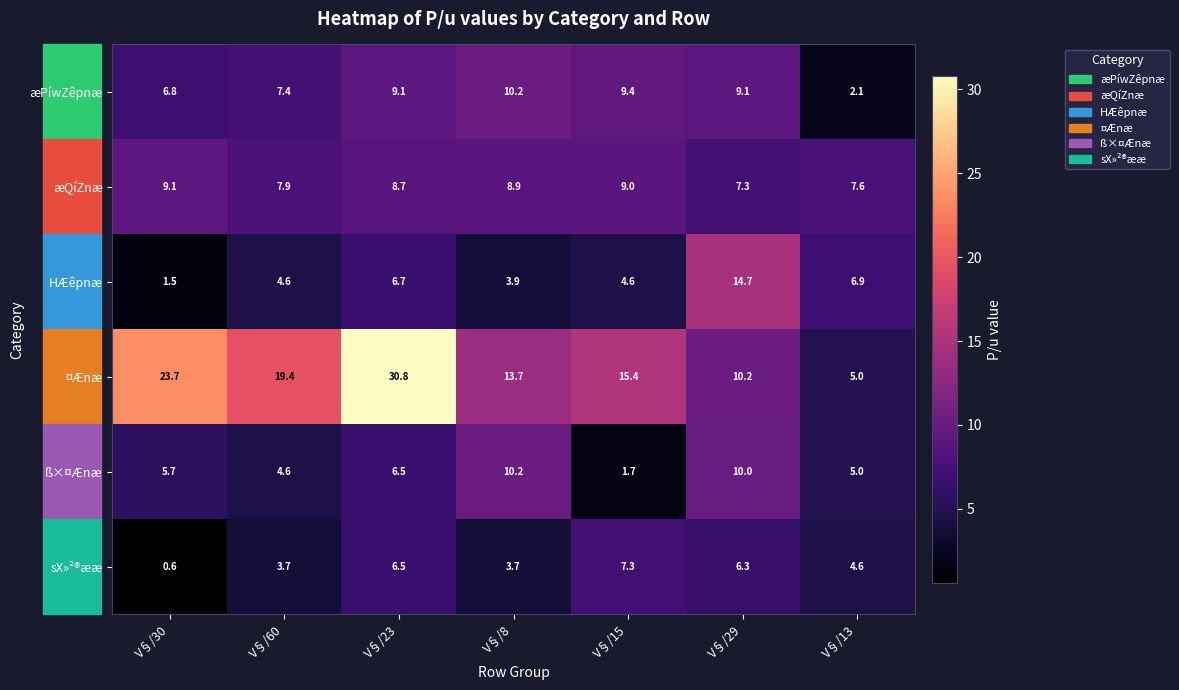

Which series changed the most between V§/30 and V§/60?

¤Ænæ